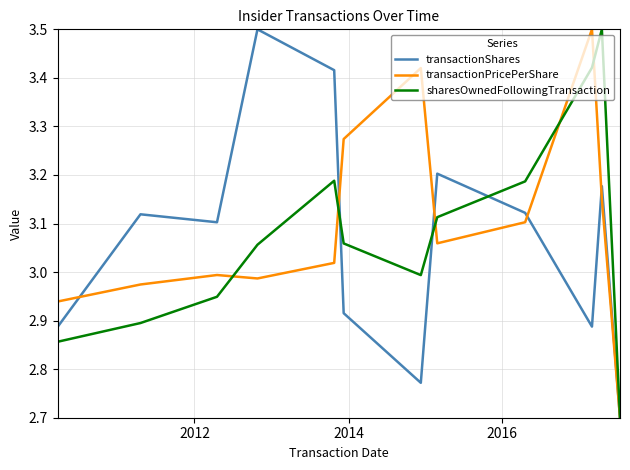

What is the lowest value of the transactionShares series?

2.7